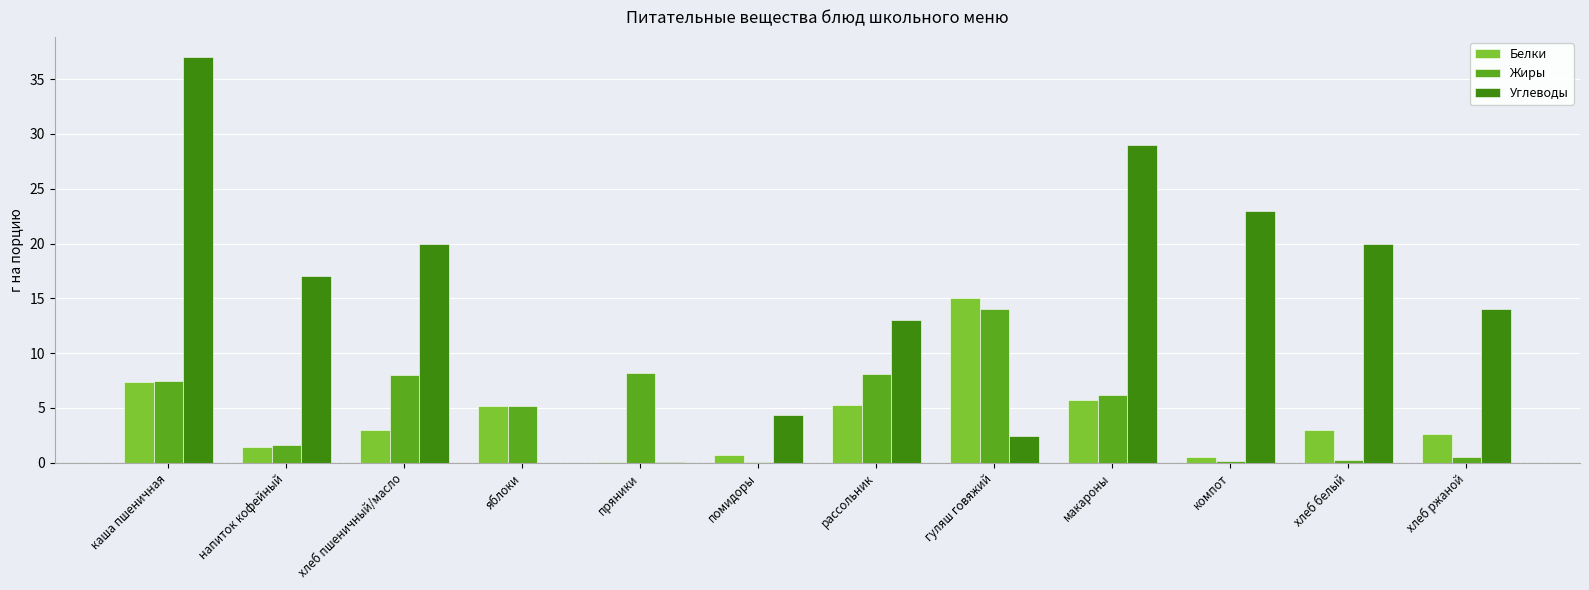

Are the bars horizontal?

No